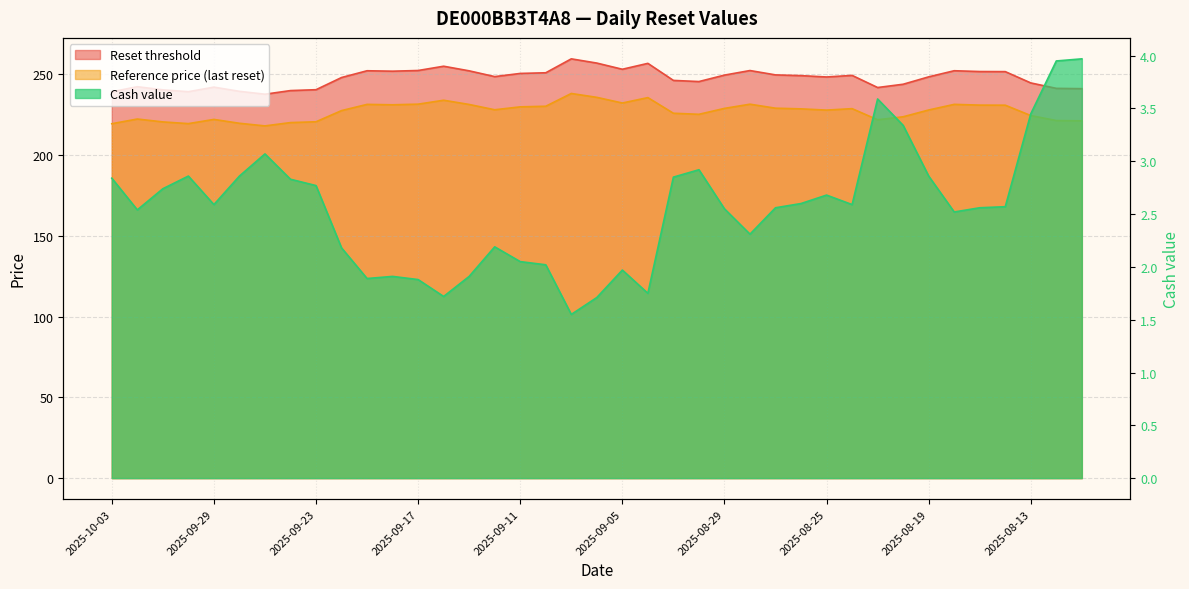

Which category has the lowest value in the Cash value series?

2025-09-09